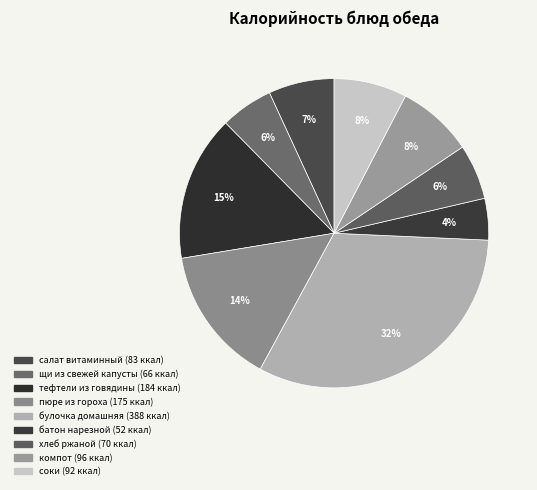

Count the number of slices in the pie.

9